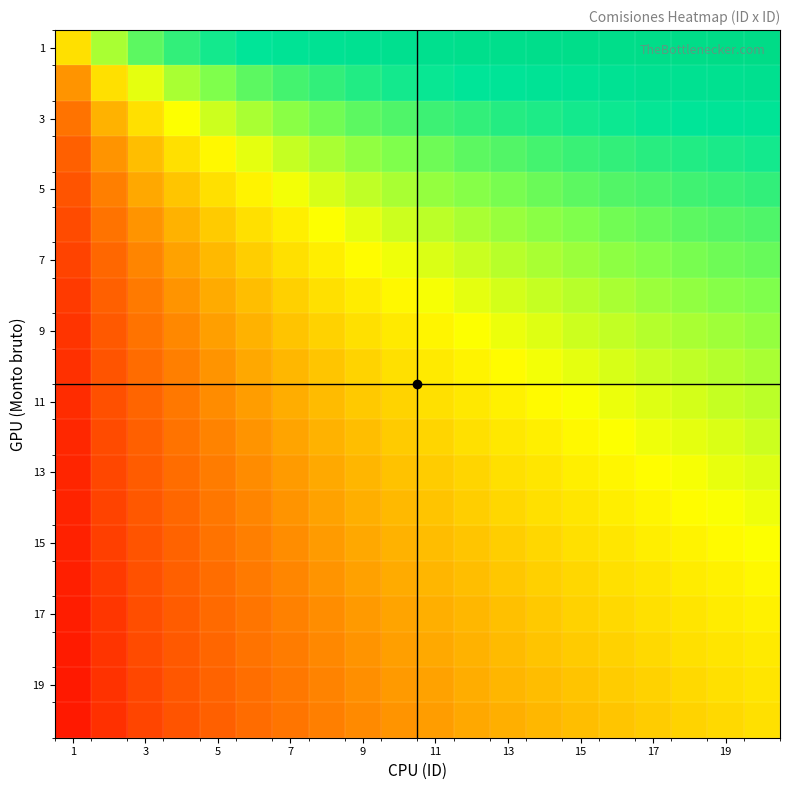

Which category has the lowest value across all series?

1